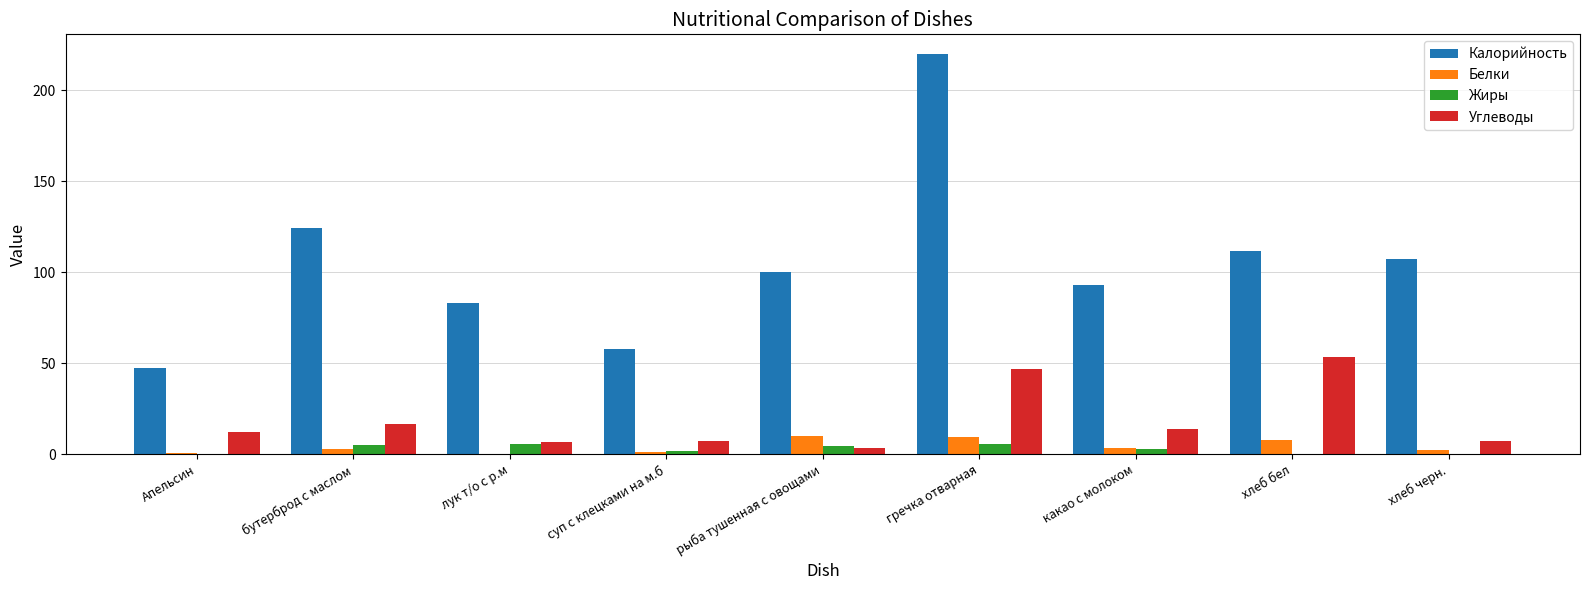

Is the value of Калорийность at бутерброд с маслом greater than the value of Белки at Апельсин?

Yes